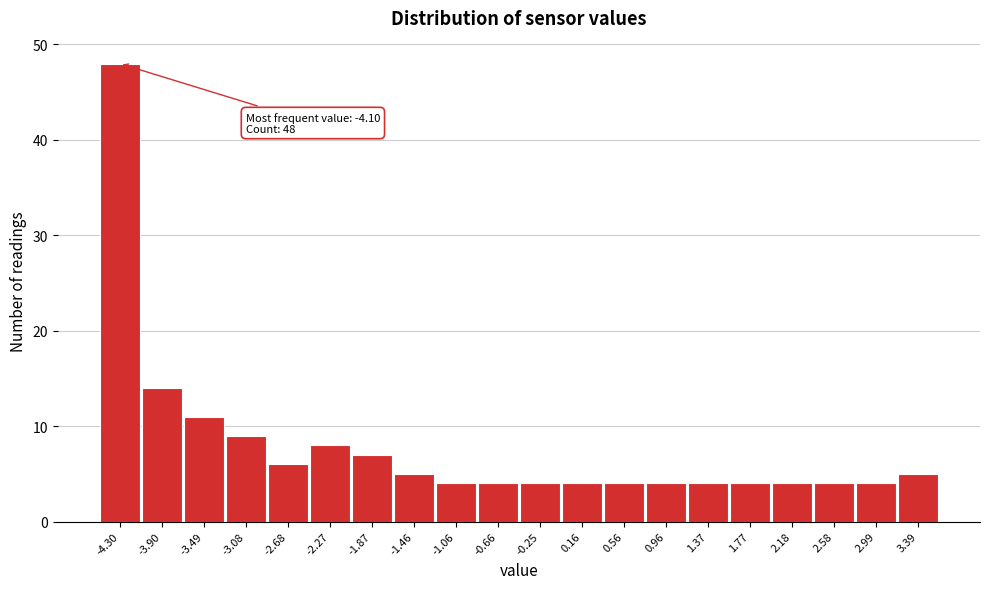

Reading left to right, transcribe all the data shown in this chart.

-4.30=48	-3.90=14	-3.49=11	-3.08=9	-2.68=6	-2.27=8	-1.87=7	-1.46=5	-1.06=4	-0.66=4	-0.25=4	0.16=4	0.56=4	0.96=4	1.37=4	1.77=4	2.18=4	2.58=4	2.99=4	3.39=5